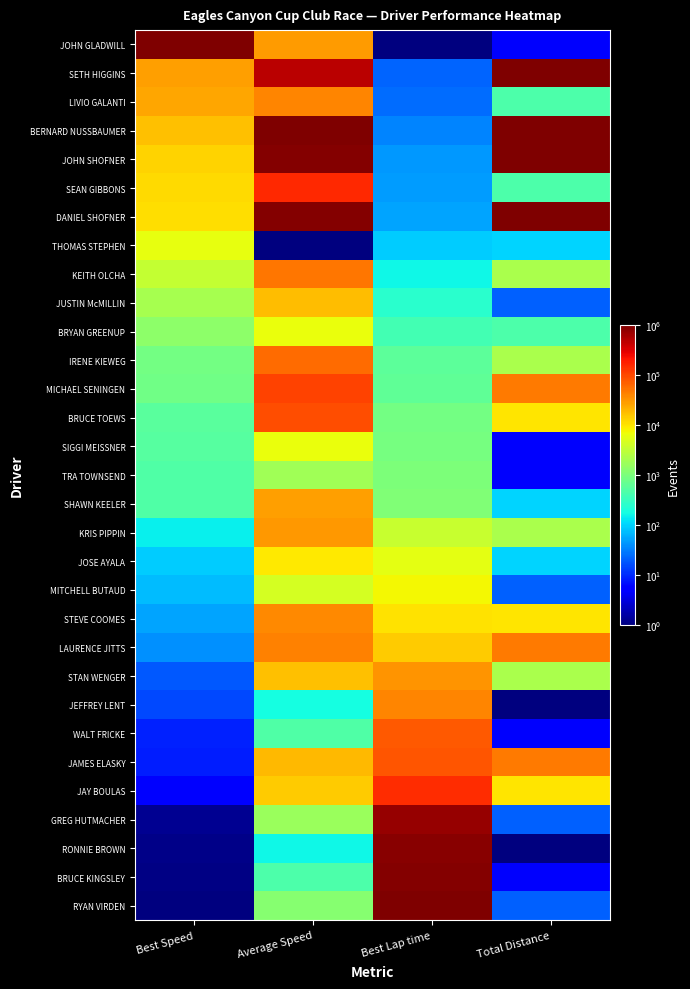

Count the number of categories in the chart.

4